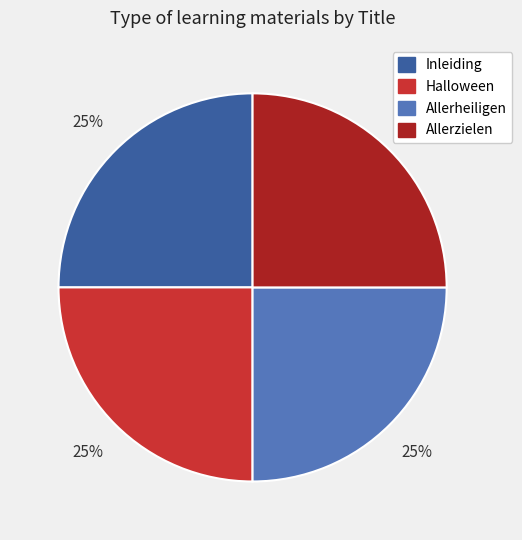

What is the ratio of the value at Inleiding to the value at Allerzielen?

1.0